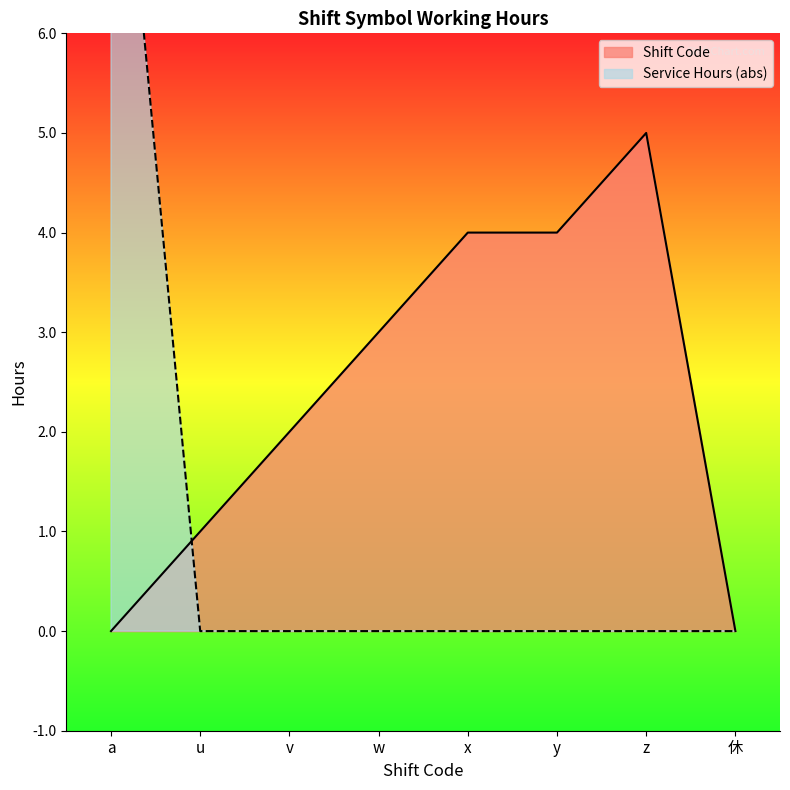

How many data points in Shift Code are above 3?

3